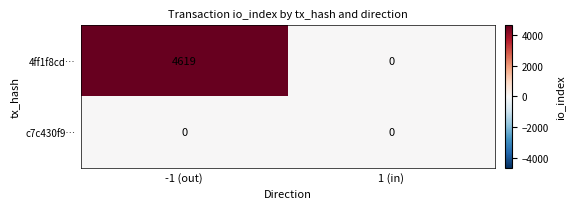

How many data points does each series have?

2